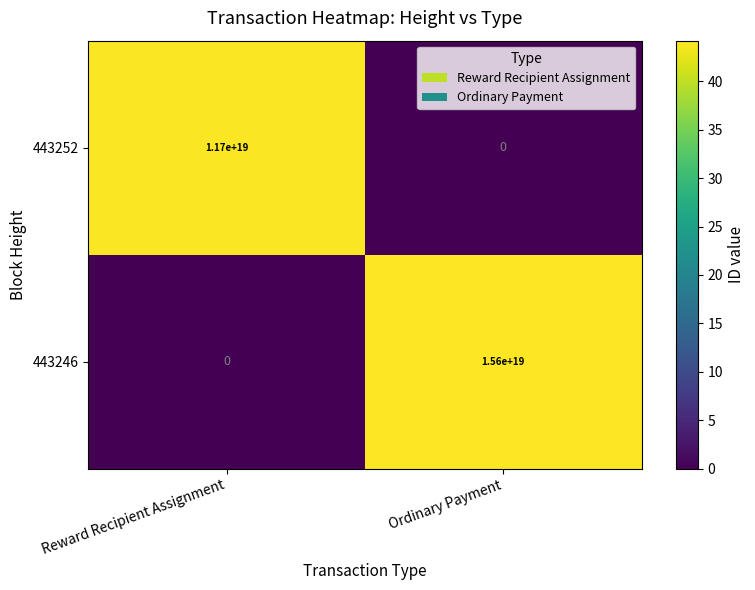

At which label does 443246 reach its peak?

Ordinary Payment